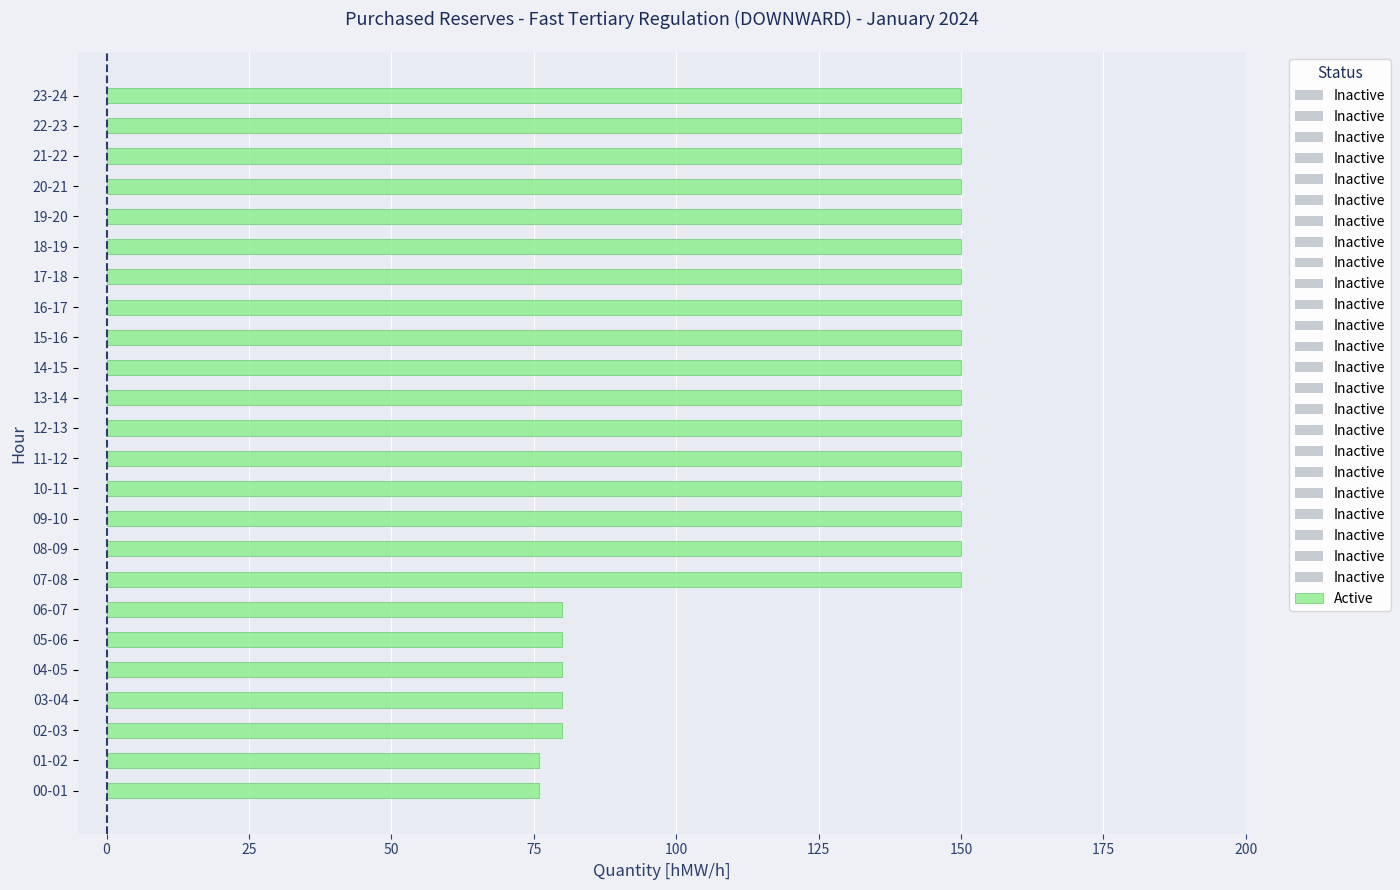

How many bars are there in total?

24